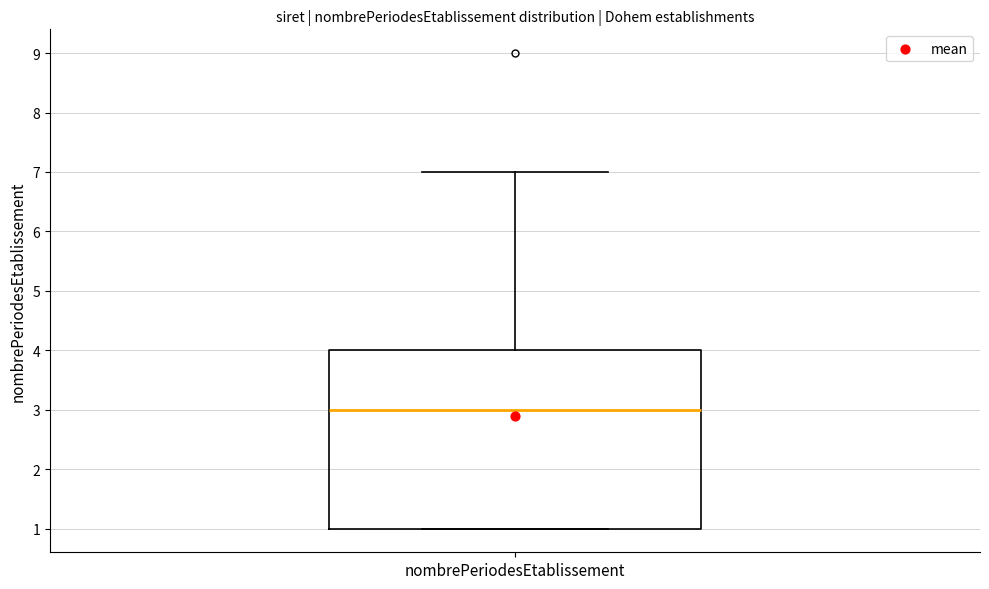

Where does the median line of the box for nombrePeriodesEtablissement sit on the y-axis? The values are not printed on the chart, so give them approximately, as read against the axis.

3